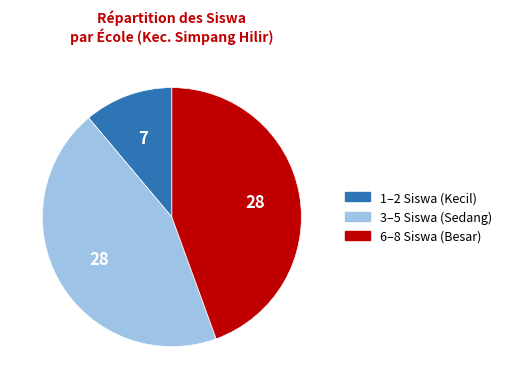

Combined, do 6–8 Siswa (Besar) and 3–5 Siswa (Sedang) account for over 50%?

Yes